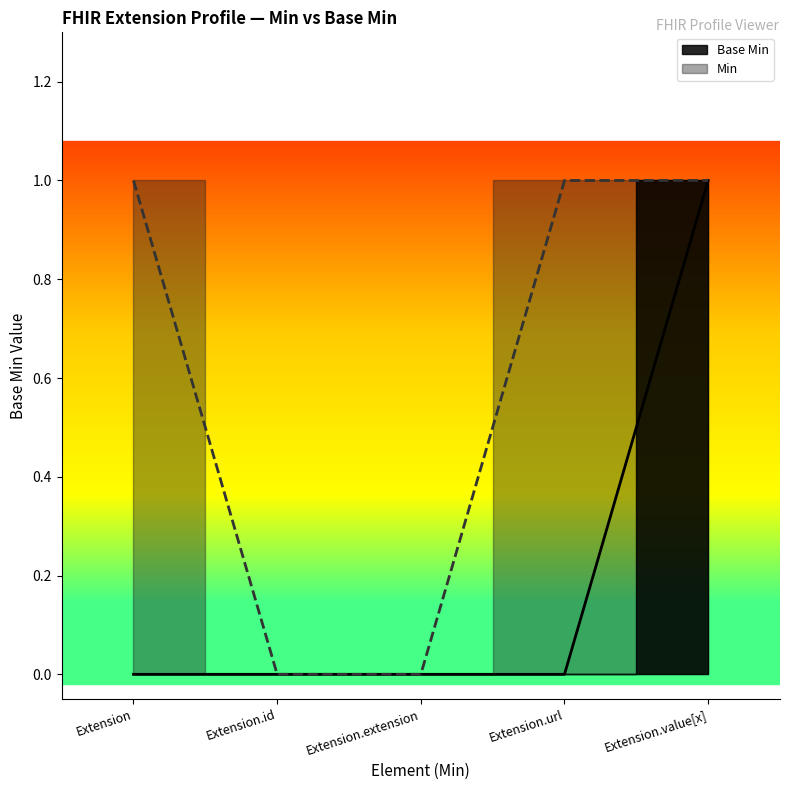

Reading left to right, extract all data points from this chart.

0	0	0	0	1